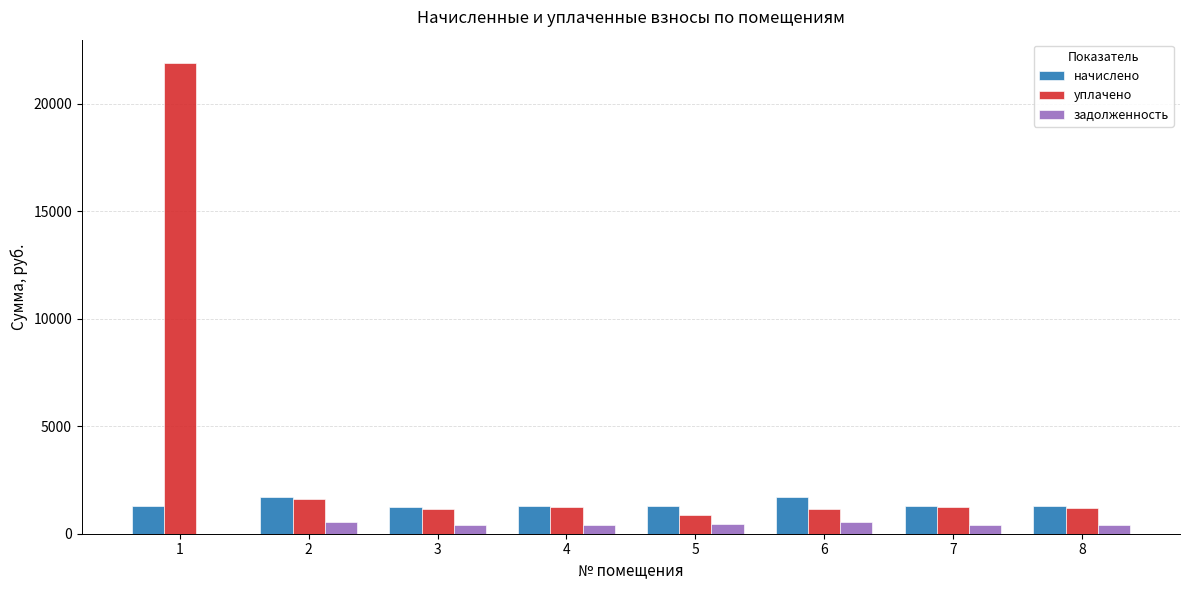

What is the spread (max minus min) of values at 6?

1128.4